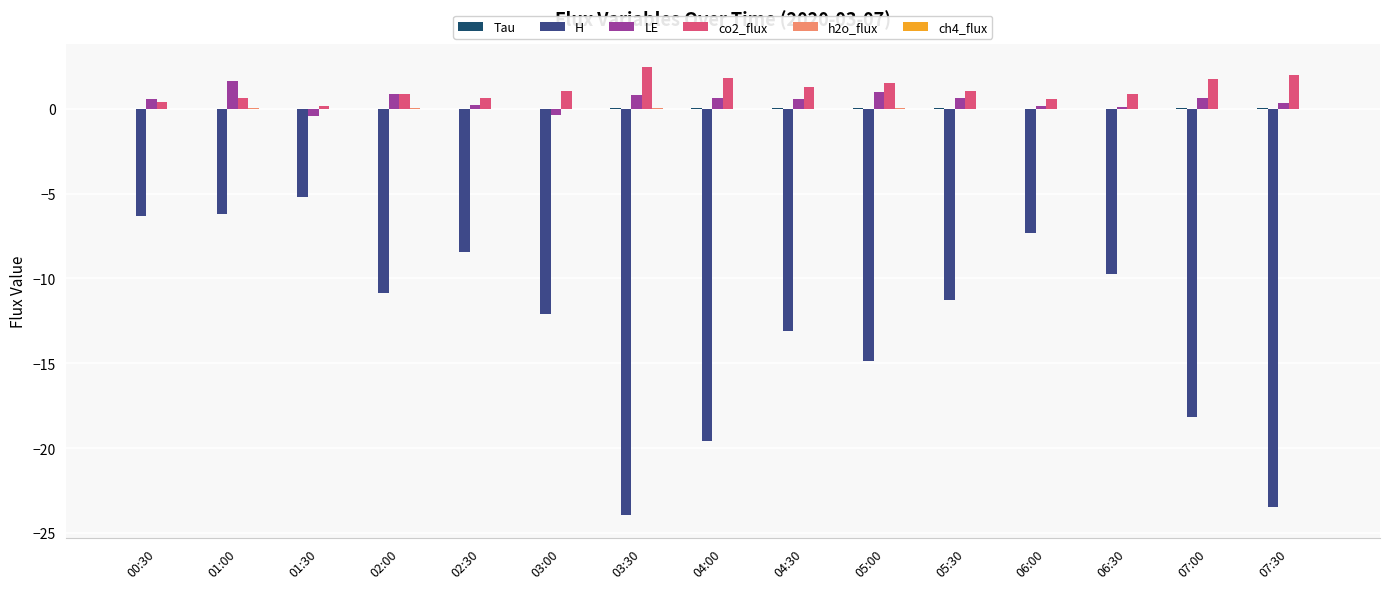

What is the maximum value for co2_flux?

2.5